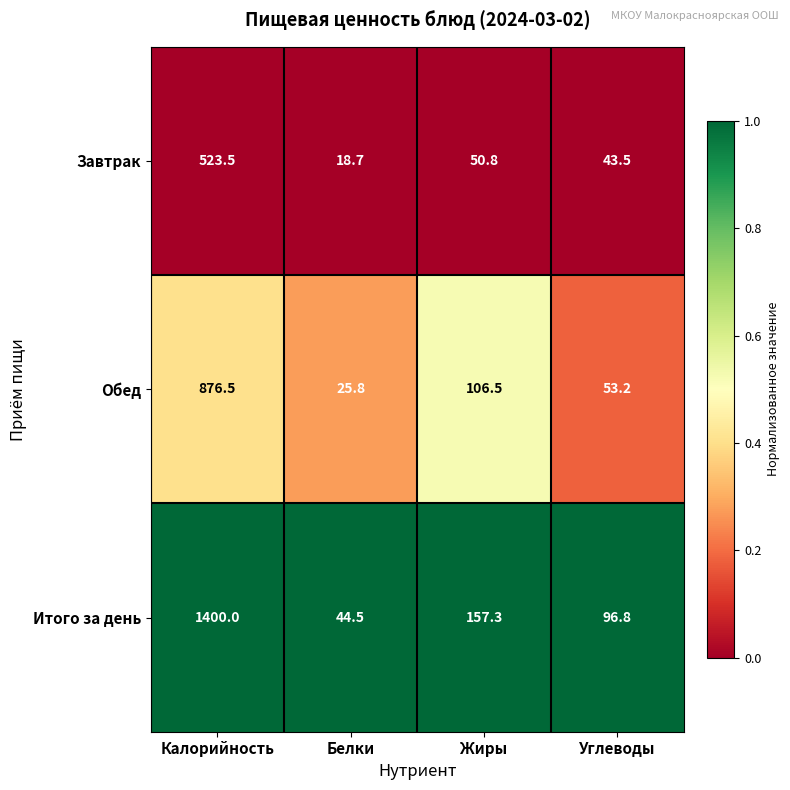

At which category does the chart reach its minimum across all series?

Белки